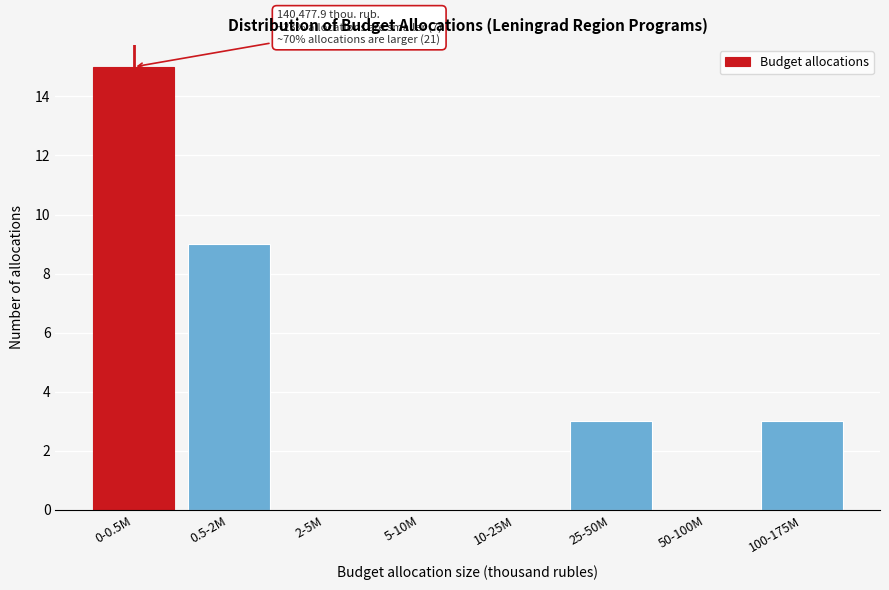

Reading left to right, transcribe all the data shown in this chart.

0-0.5M=15	0.5-2M=9	2-5M=0	5-10M=0	10-25M=0	25-50M=3	50-100M=0	100-175M=3